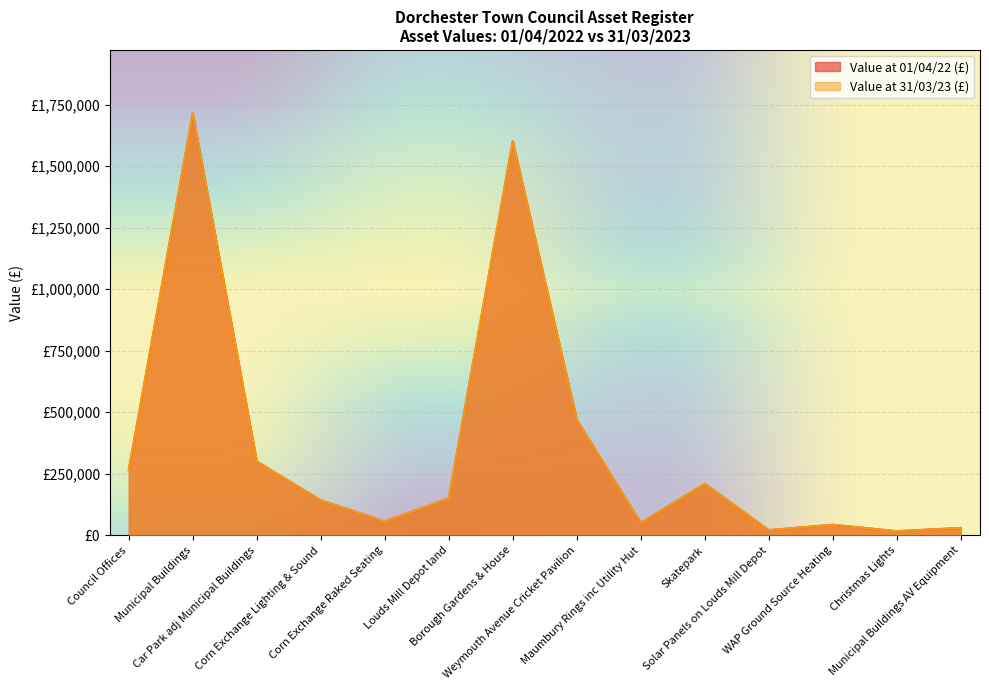

Rank the series at Municipal Buildings AV Equipment from lowest to highest value.

Value at 01/04/22 (£), Value at 31/03/23 (£)